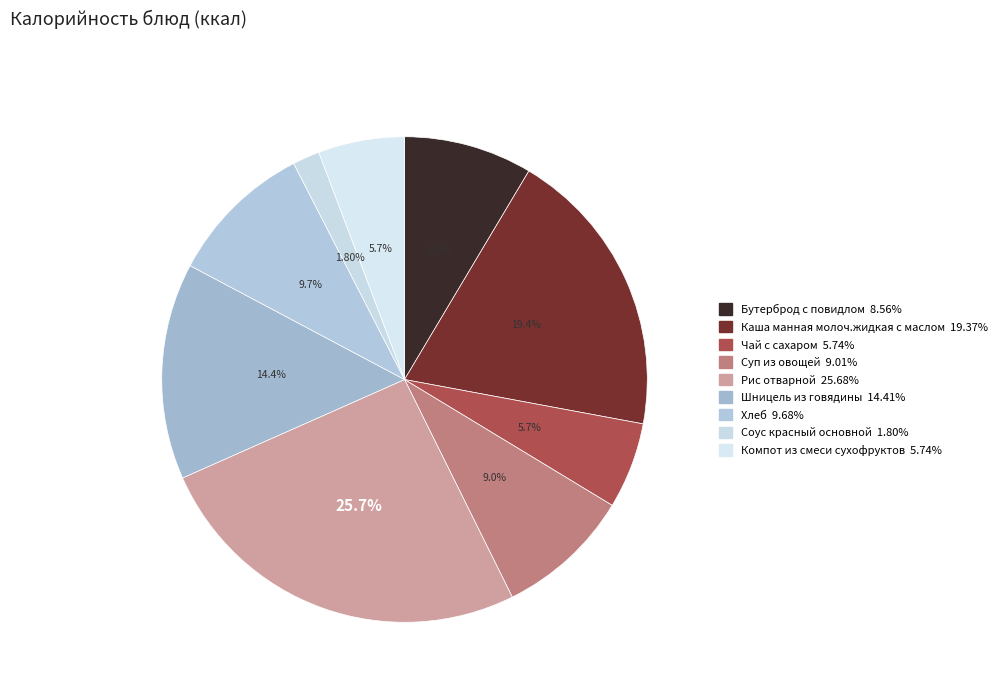

True or false: Компот из смеси сухофруктов accounts for 12% of the total.

False